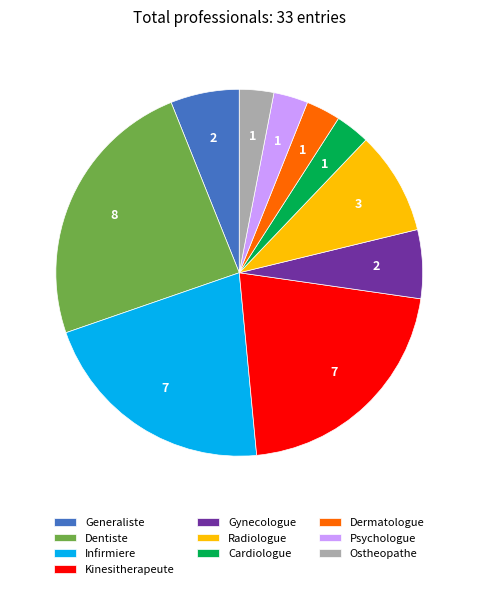

Is it true that Kinesitherapeute is 21% of the pie?

True